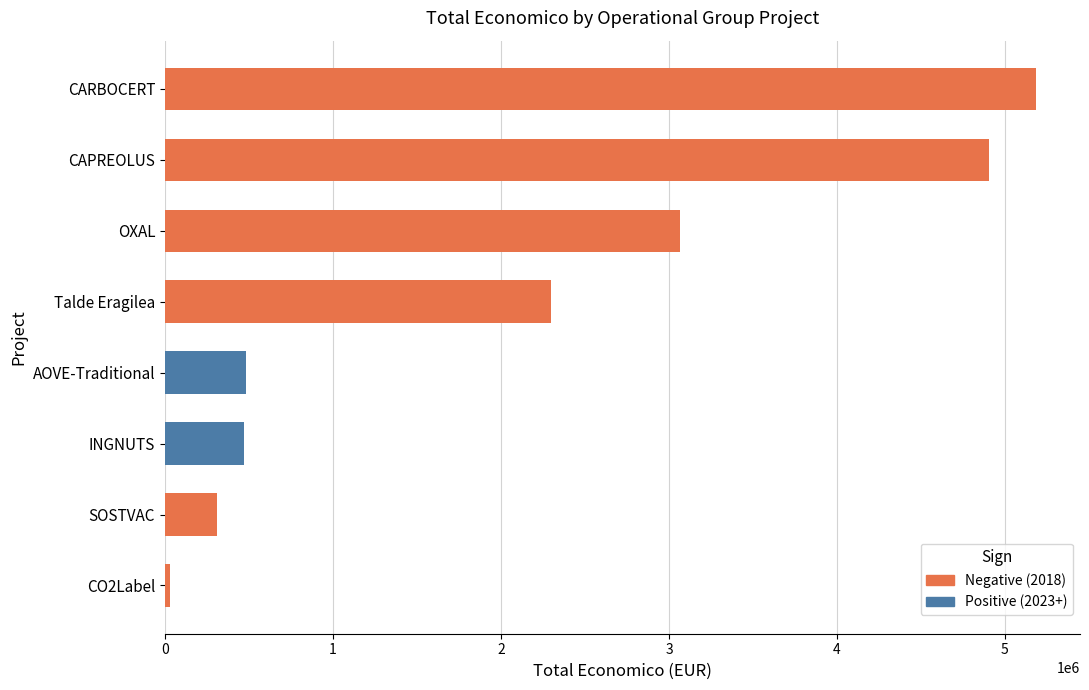

Are the bars grouped side by side (vs. stacked)?

No